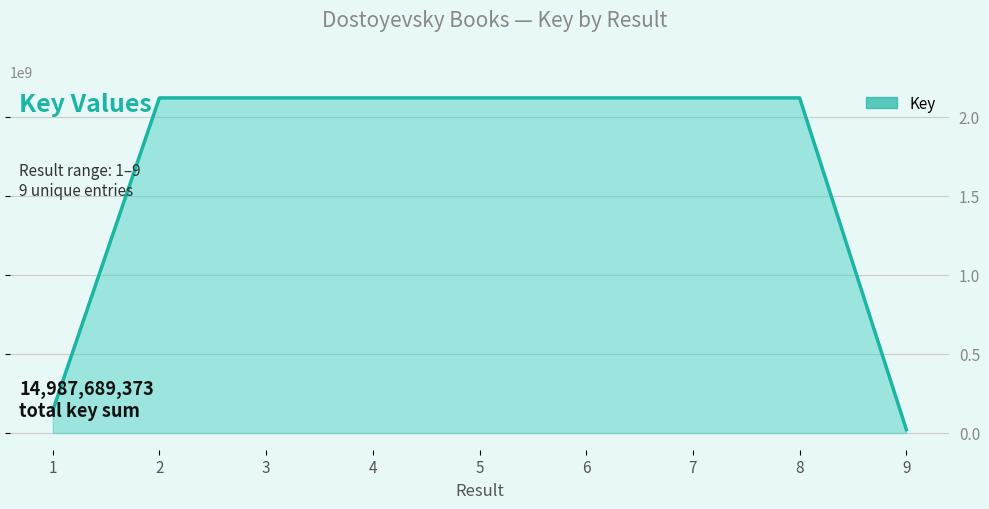

What is the difference between the maximum and minimum values?

2096408317